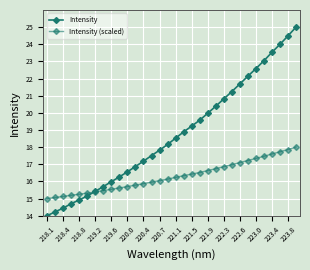

What is the minimum value for Intensity (scaled)?

15.0